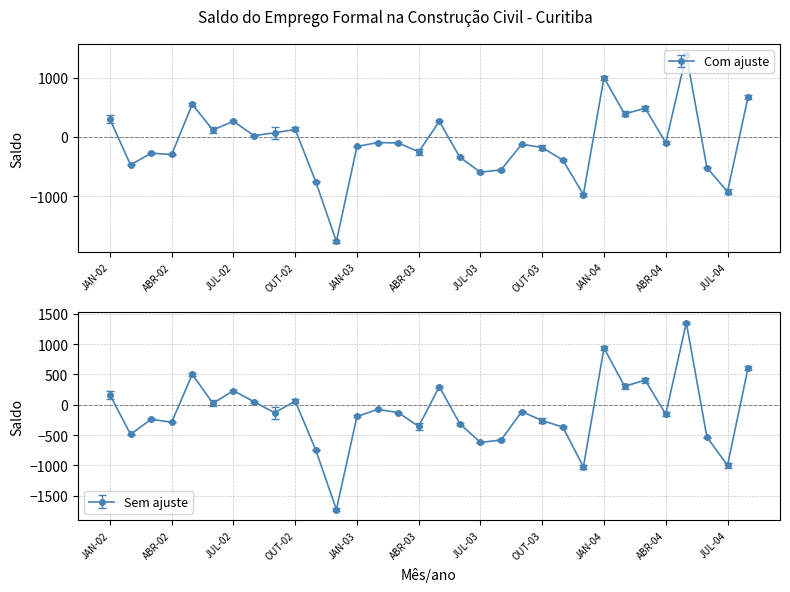

What are all the series names shown in the legend?

Com ajuste, Sem ajuste